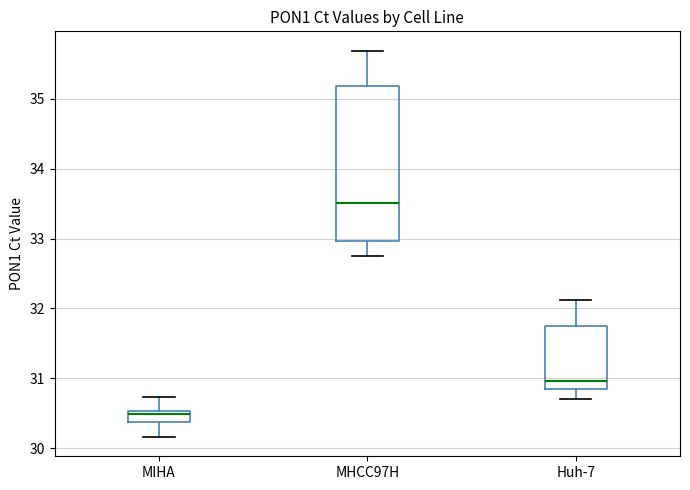

Where does the upper whisker of the box for MIHA end on the y-axis? The values are not printed on the chart, so give them approximately, as read against the axis.

30.7